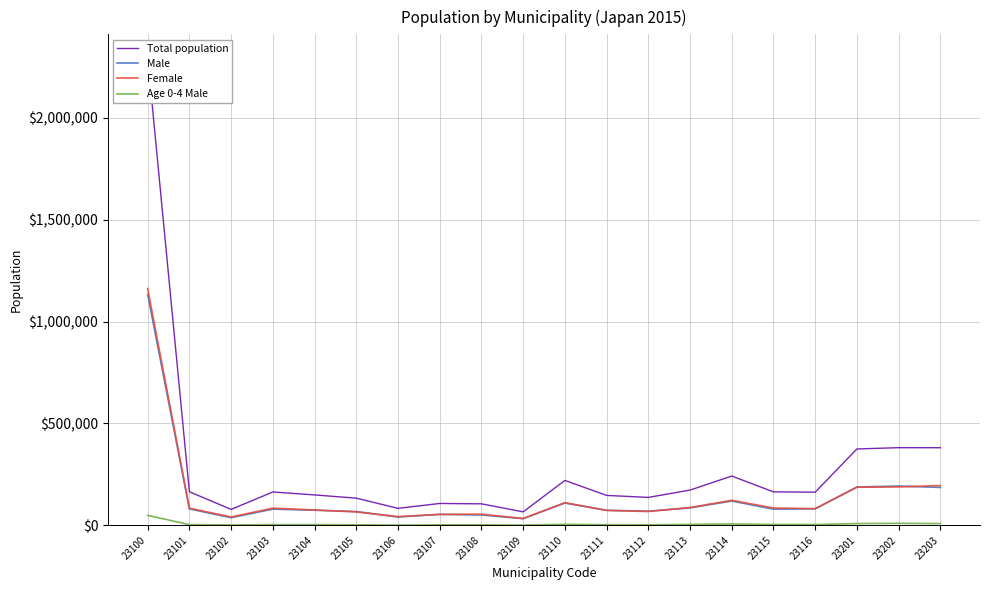

How many data points does each series have?

20